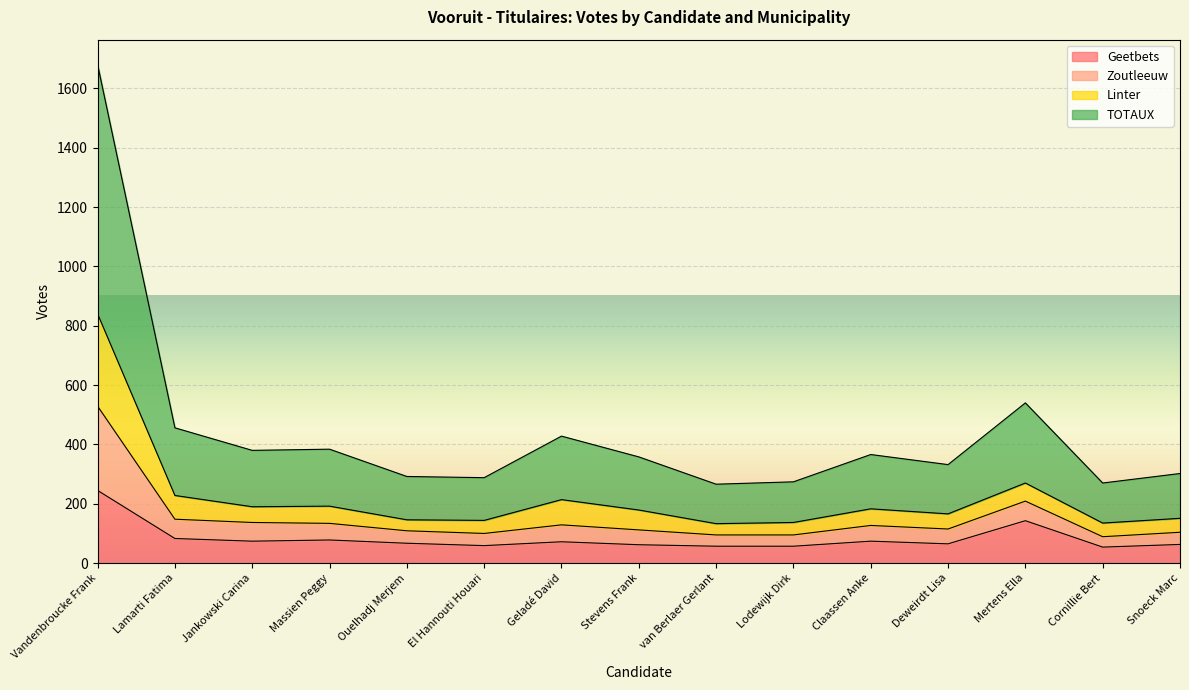

At which label does Geetbets reach its peak?

Vandenbroucke Frank